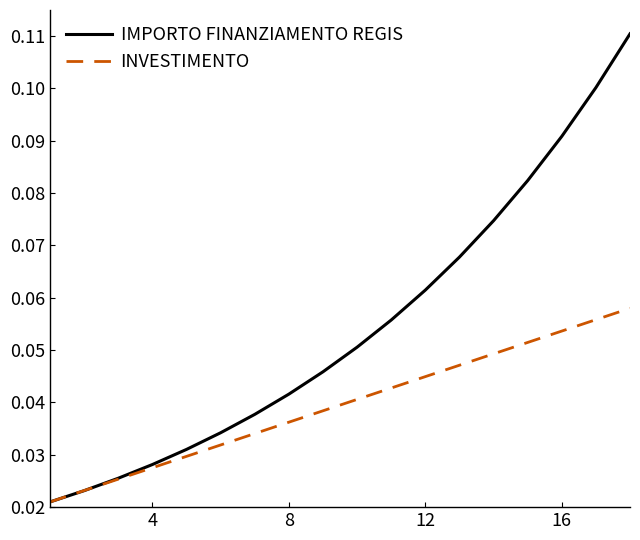

Which series has the widest spread of values?

IMPORTO FINANZIAMENTO REGIS